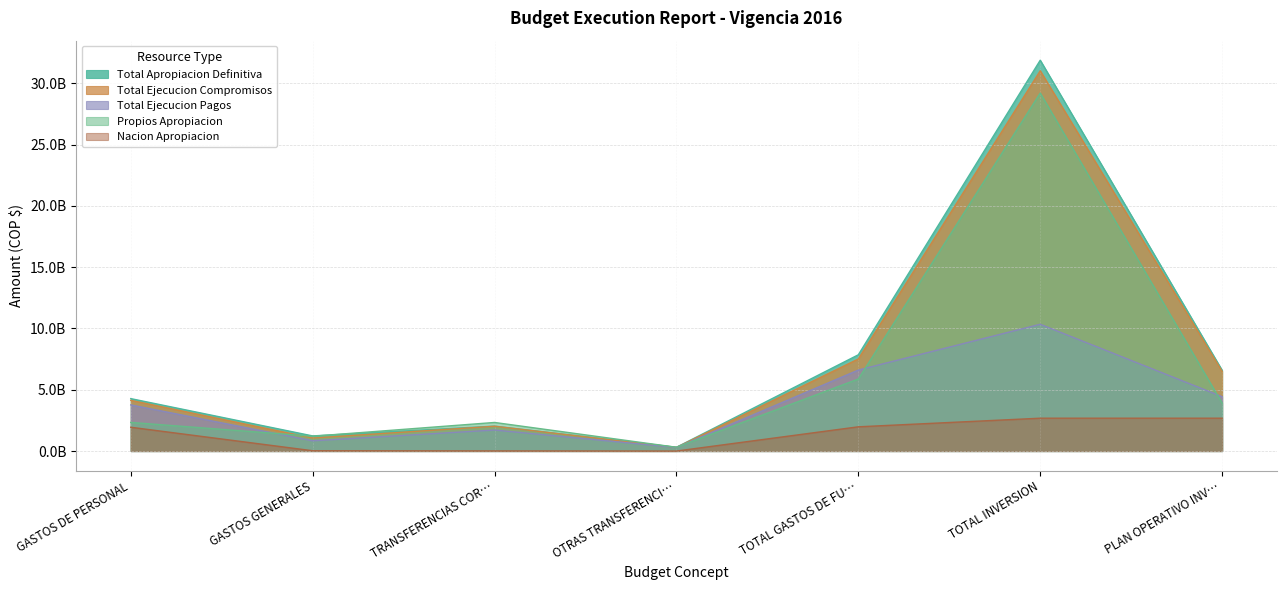

What is the average value of the Nacion Apropiacion series?

1330777050.9